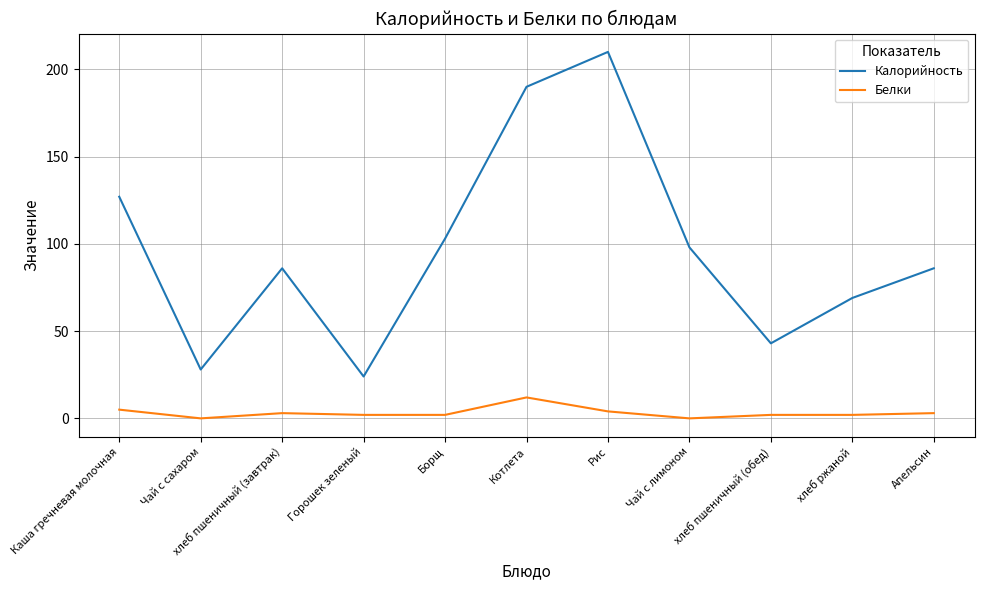

Is the value of Калорийность at Апельсин greater than the value of Белки at Апельсин?

Yes